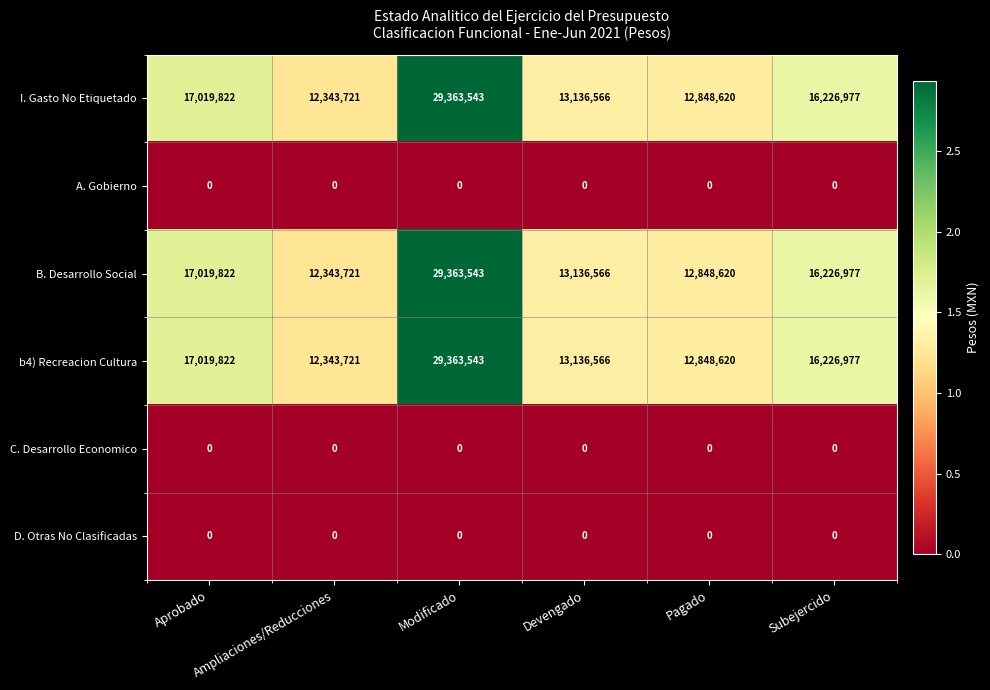

What is the sum of all b4) Recreacion Cultura values?

100939249